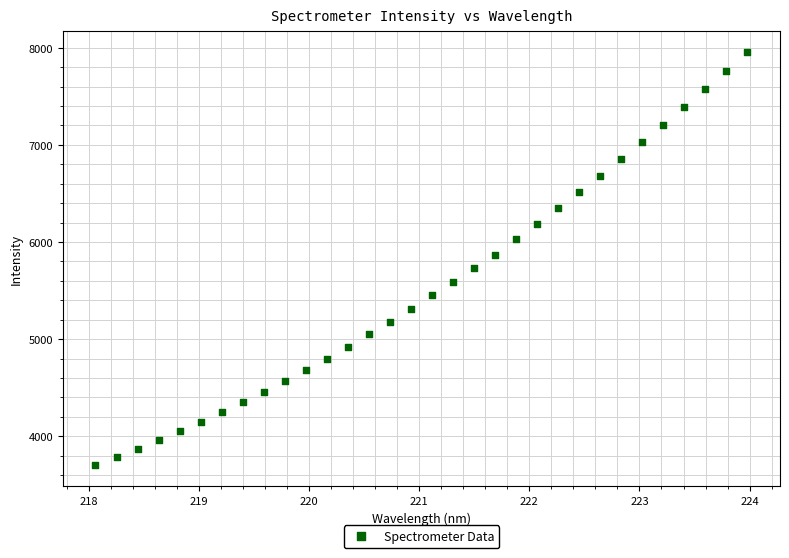

What is the range of X values (max minus min)?

5.9